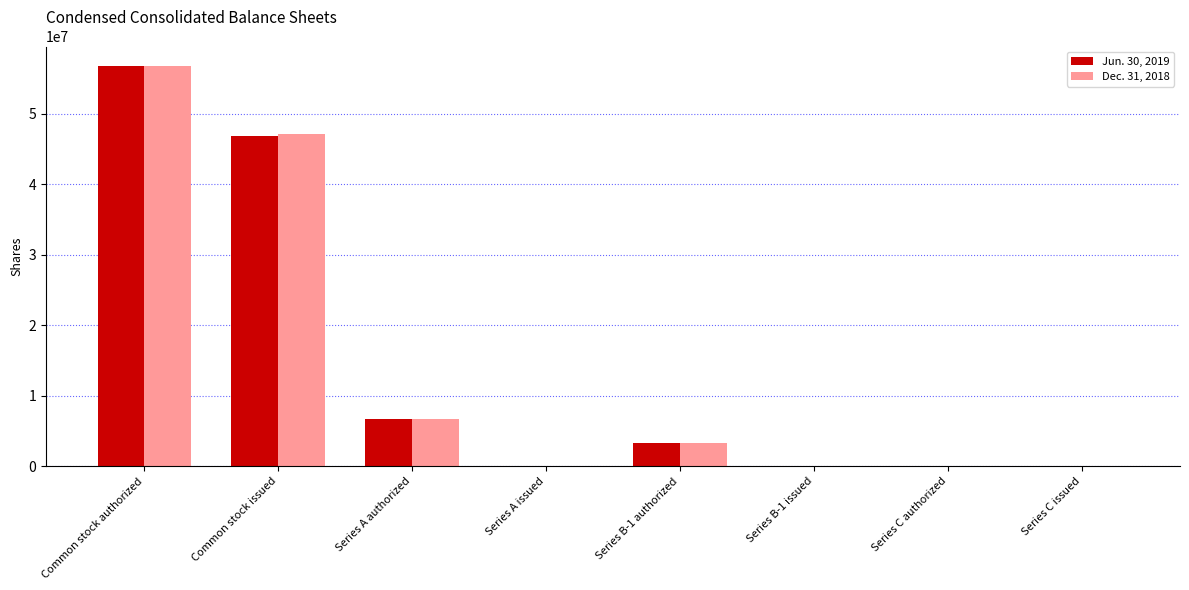

What is the total value across all series at Common stock authorized?

113333334